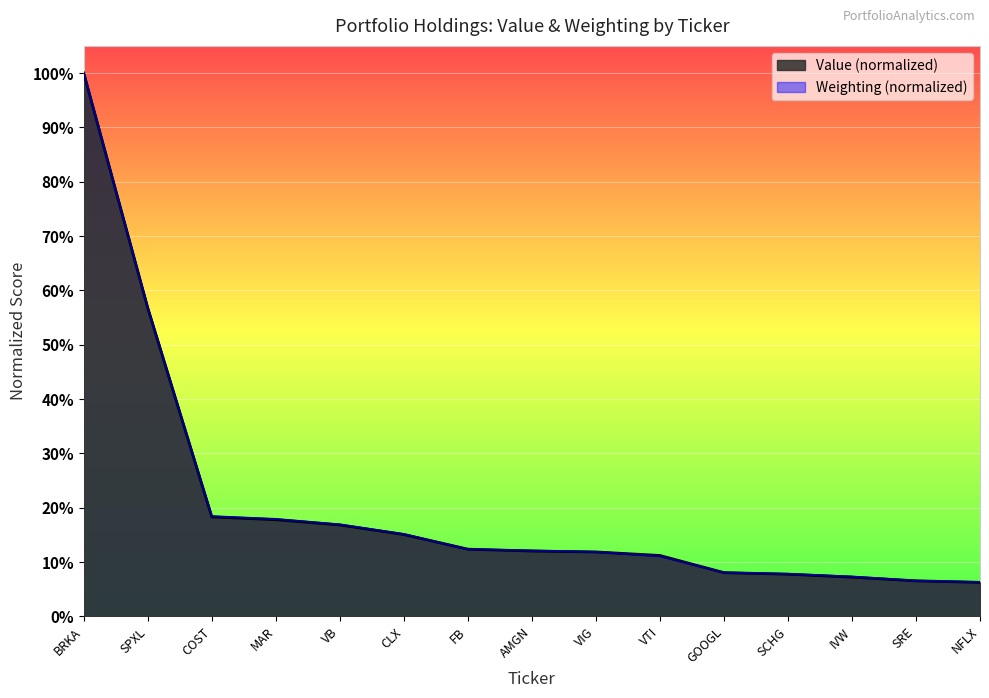

What is the difference between the maximum and minimum values in the Weighting series?

0.9